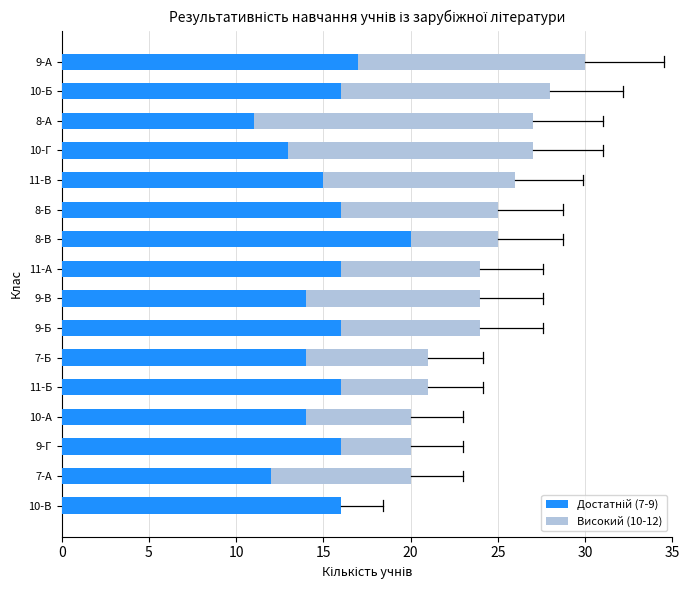

At which category is the sum across all series the highest?

9-А